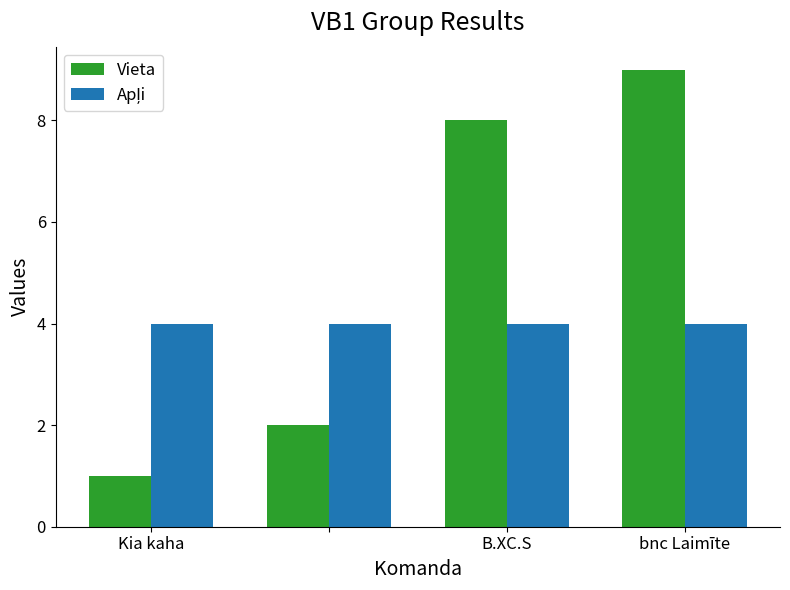

Which series has the largest total across all categories?

Vieta